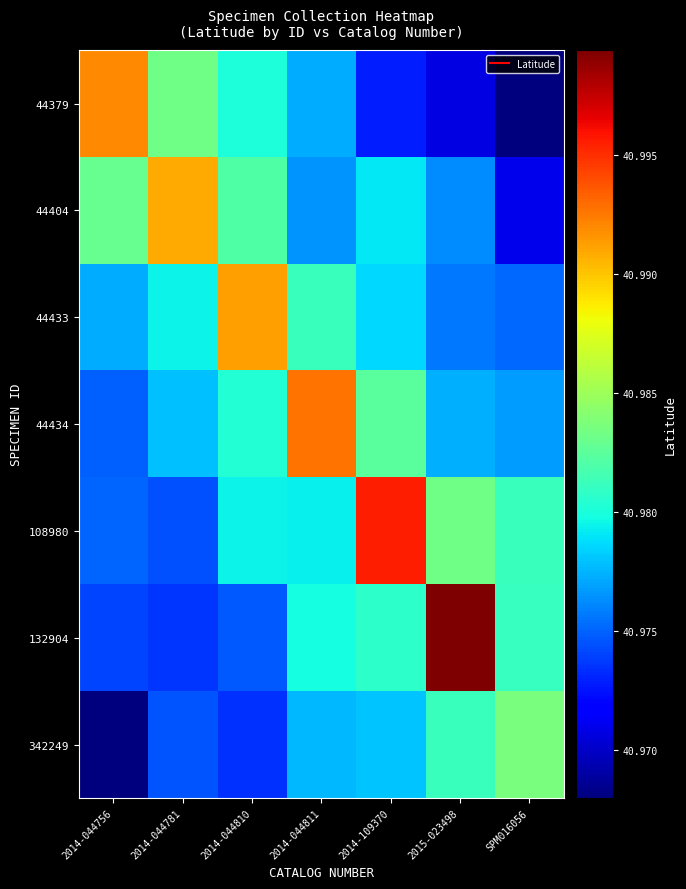

Rank the series by their maximum value, from highest to lowest.

132904, 108980, 44434, 44379, 44433, 44404, 342249